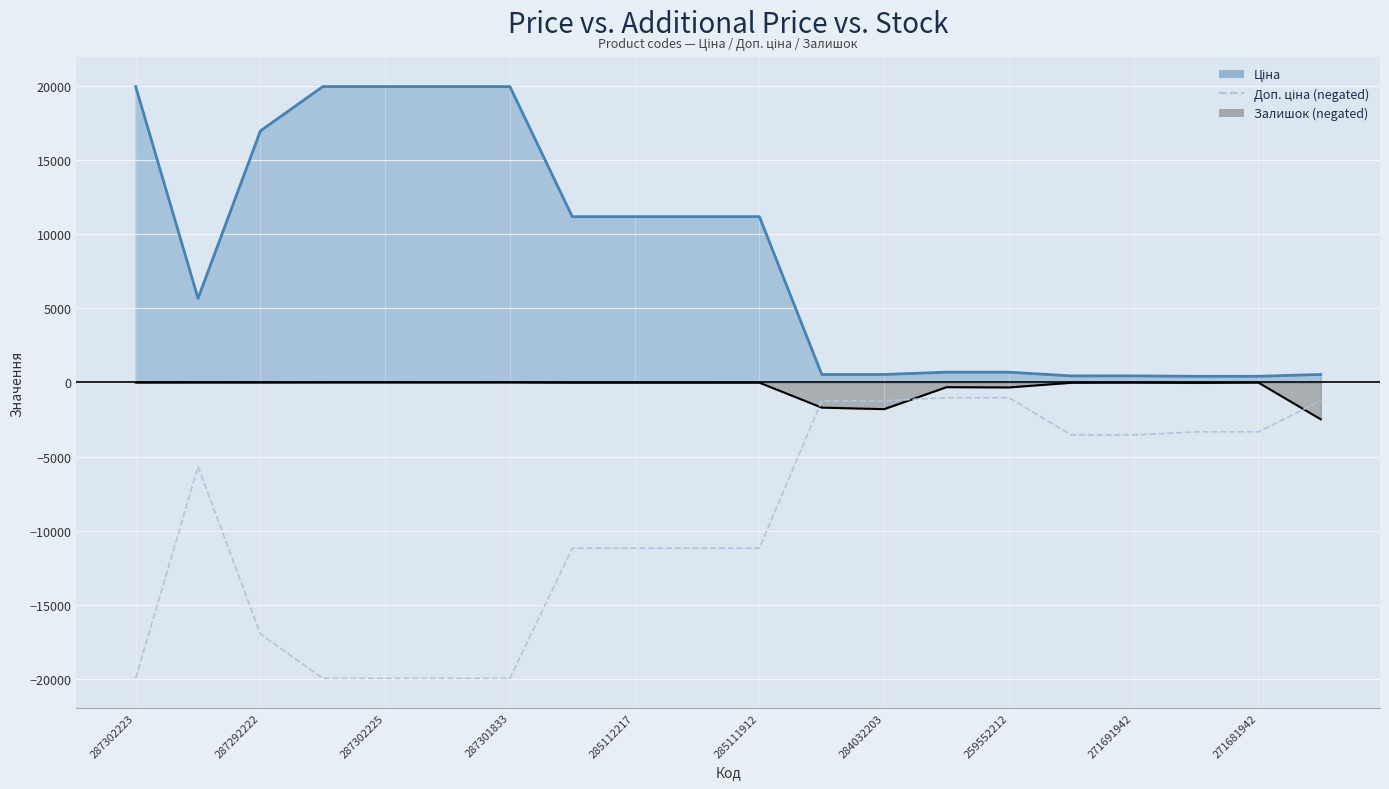

Reading left to right, what are all the values shown in this chart?

-19964.2	-5673.8	-16976.3	-19964.2	-19964.2	-19964.2	-19964.2	-11188.2	-11188.2	-11188.2	-11188.2	-1235.4	-1235.4	-1024.6	-1024.6	-3545.0	-3545.0	-3332.5	-3332.5	-1235.4